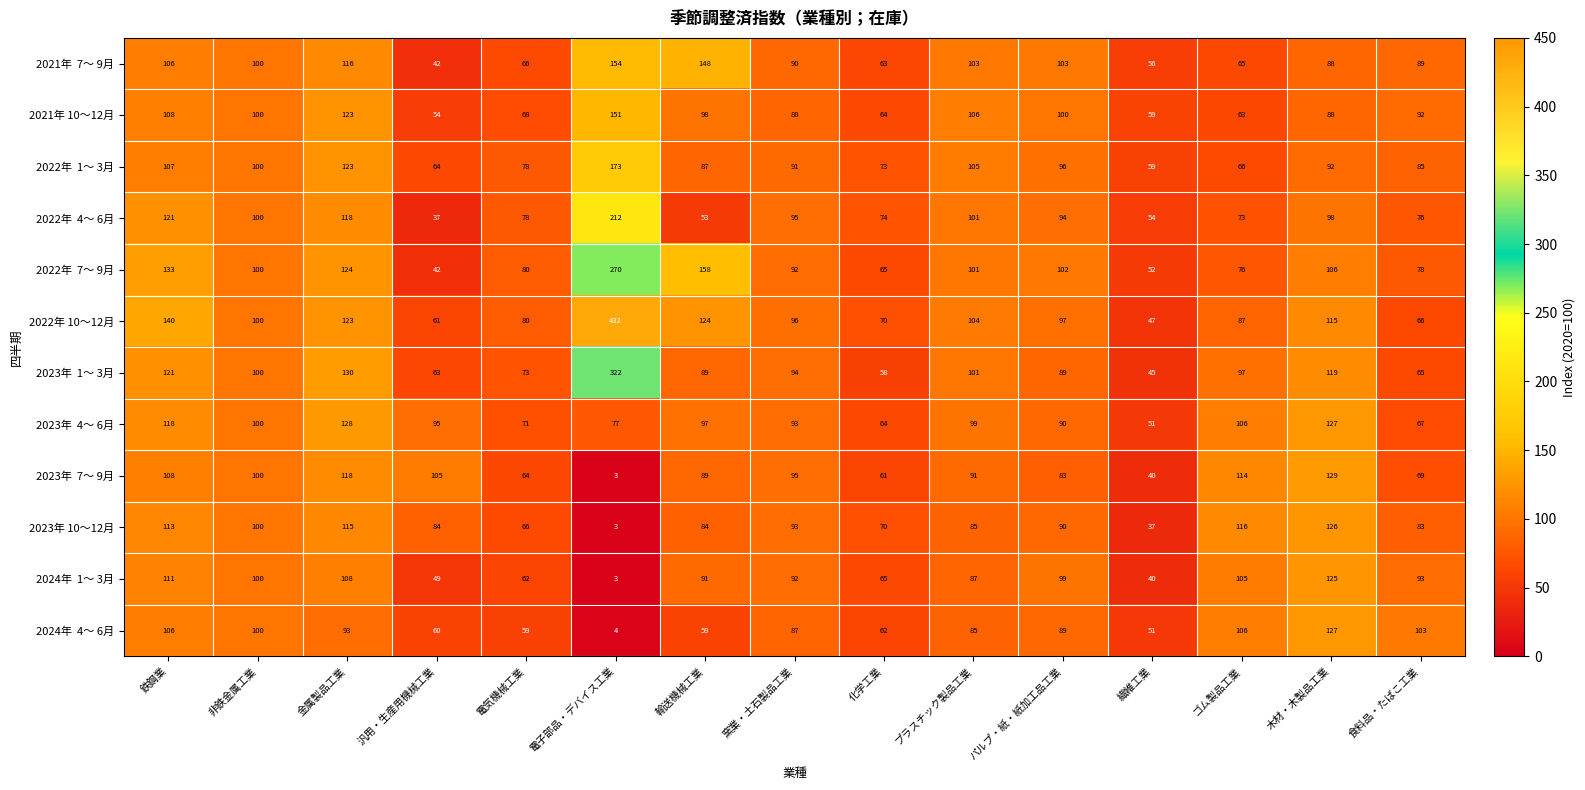

How many series are shown in this chart?

12